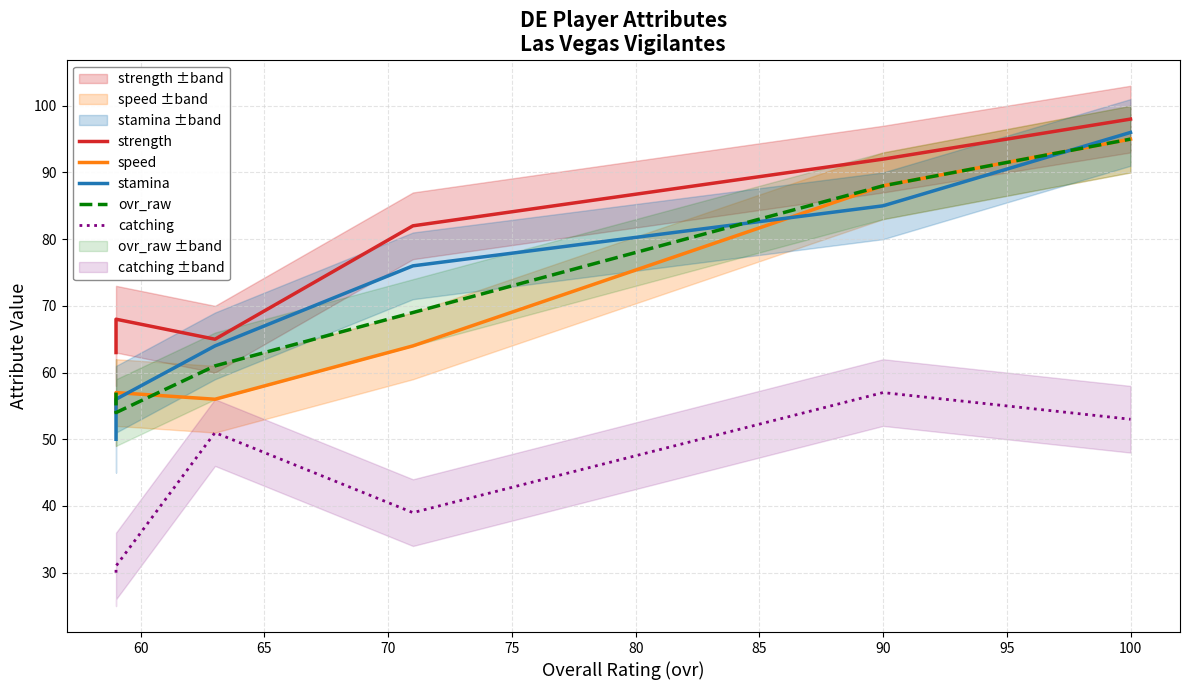

What is the total value across all series at 70?

330